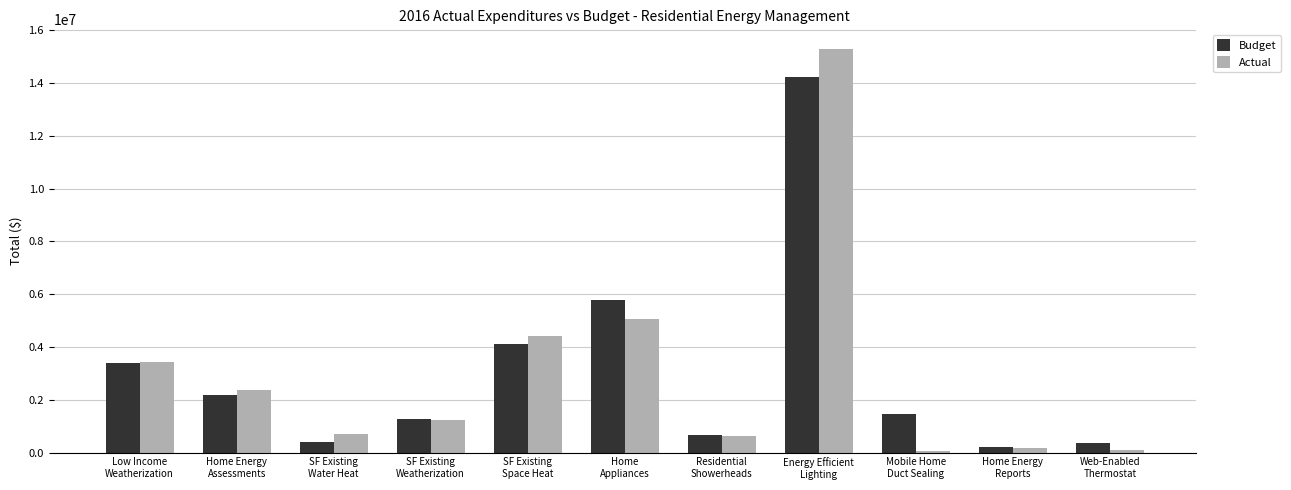

What is the sum of the Budget values at Residential
Showerheads and SF Existing
Space Heat?

4759550.8